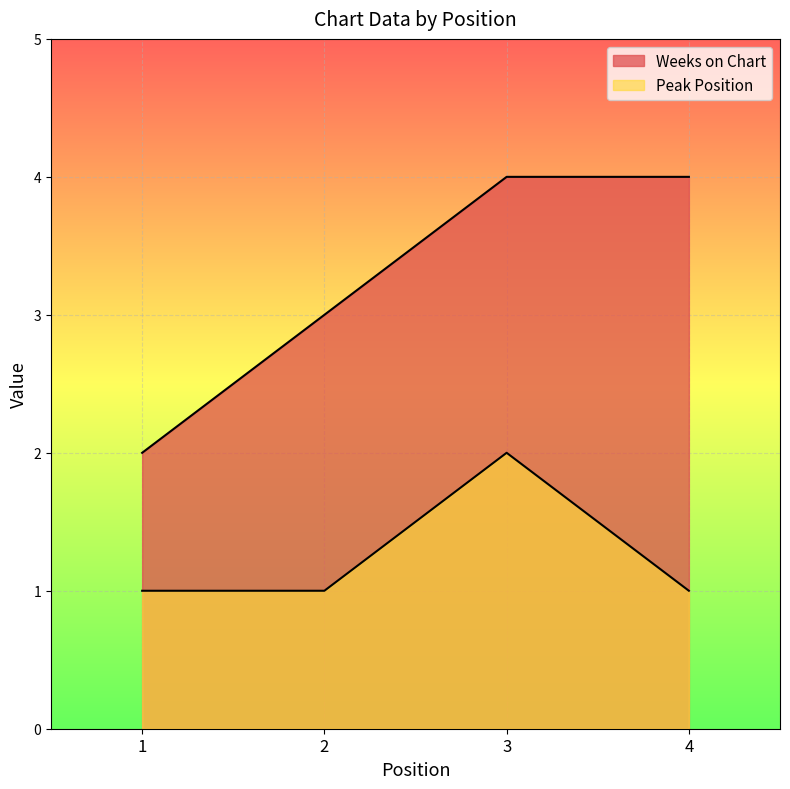

True or false: Weeks on Chart and Peak Position cross at least once.

False